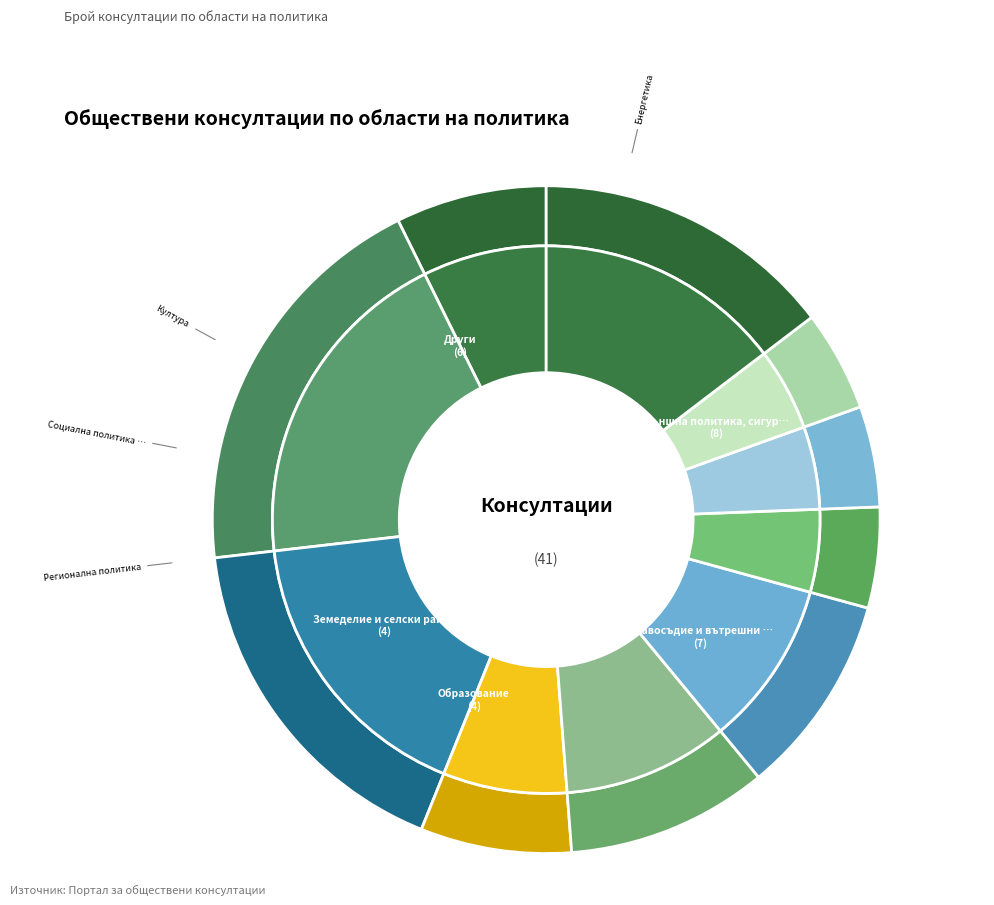

To the nearest percent, what is the difference between the largest and smallest slice percentages?

17%